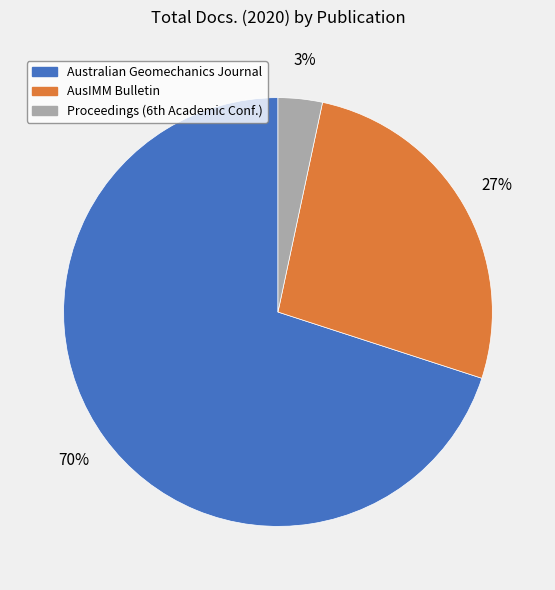

Count the number of slices in the pie.

3